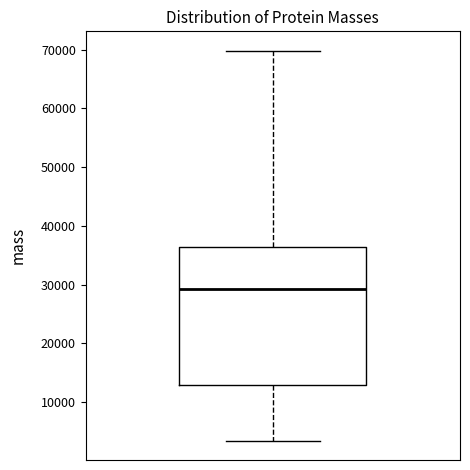

Read this box plot against the y-axis: the position of the median line, the range covered by the box, and the ends of both whiskers. The values are not printed on the chart, so give them approximately, as read against the axis.

median 29000, box 13000 to 36000, whiskers 3000 to 70000